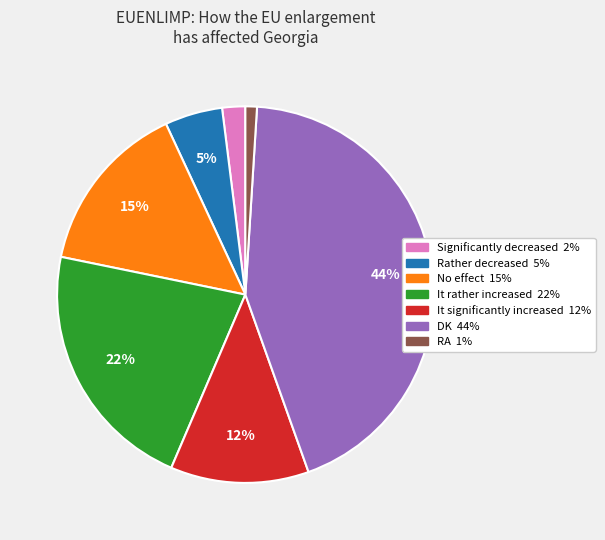

Which has a higher value, It rather increased or Significantly decreased?

It rather increased